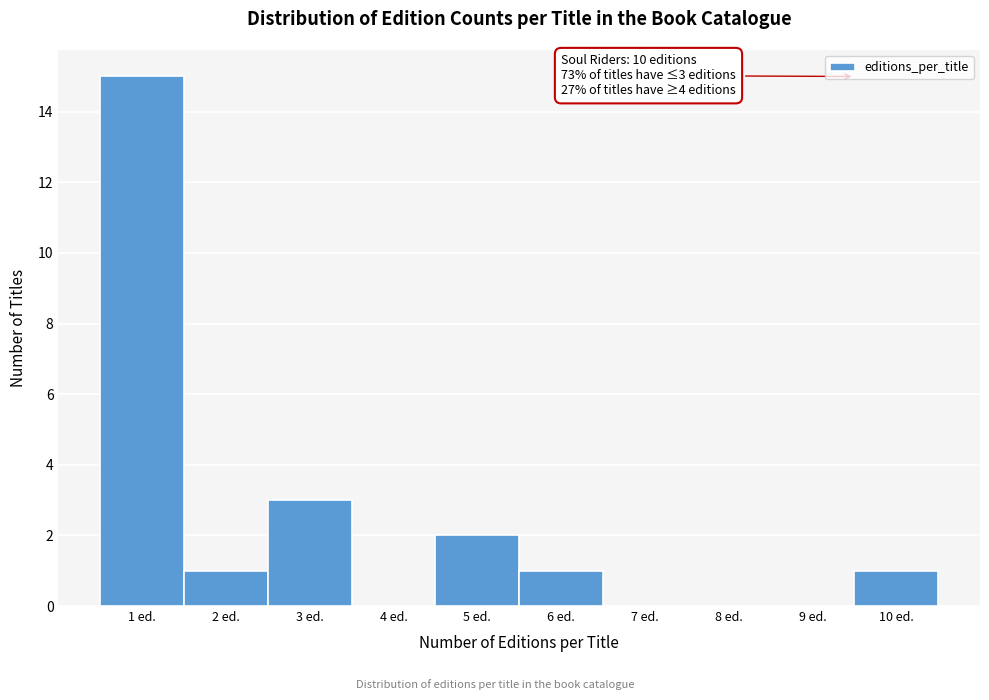

Reading right to left, what are all the values shown in this chart?

10 ed.=1	9 ed.=0	8 ed.=0	7 ed.=0	6 ed.=1	5 ed.=2	4 ed.=0	3 ed.=3	2 ed.=1	1 ed.=15